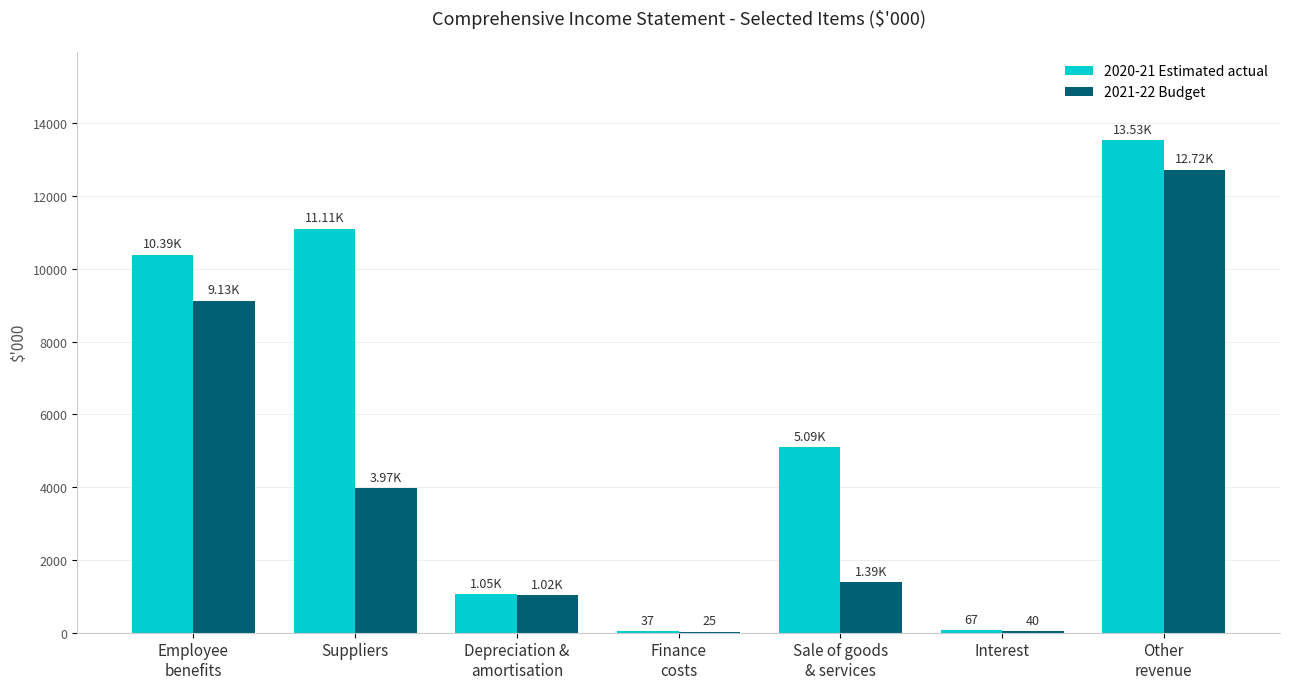

Which series has the largest total across all categories?

2020-21 Estimated actual